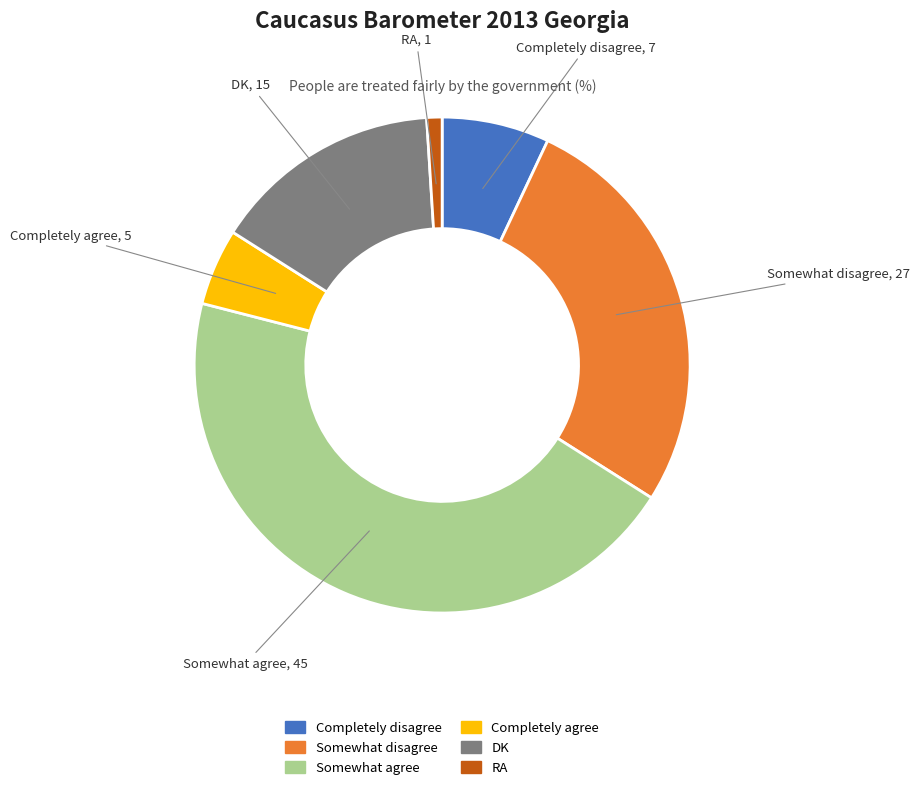

Rank the categories by value from lowest to highest.

RA, Completely agree, Completely disagree, DK, Somewhat disagree, Somewhat agree